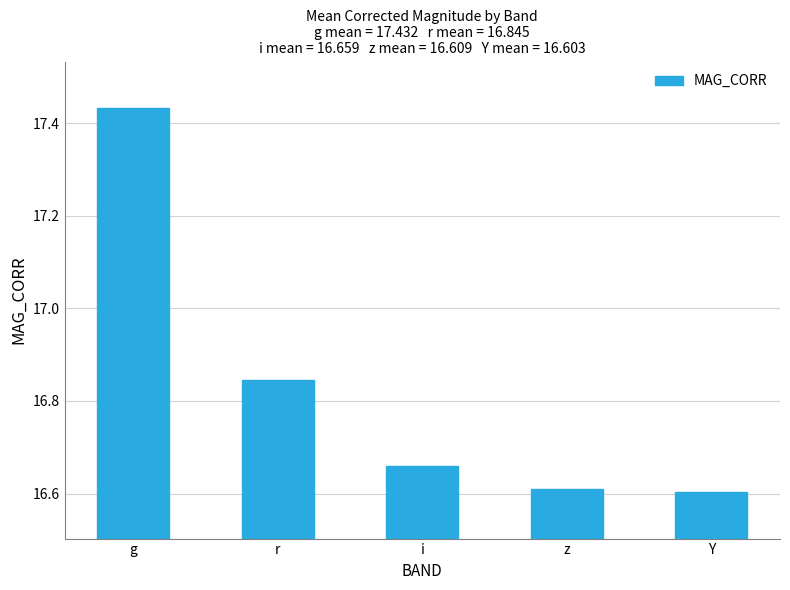

True or false: the data shows 5.7 at z.

False